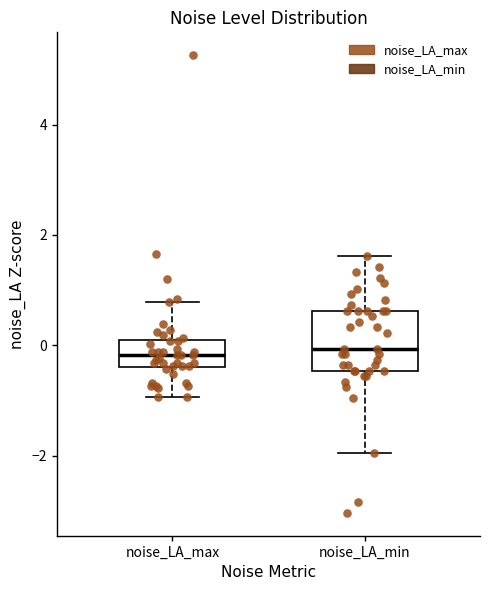

Reading left to right, transcribe this box plot: for each box, give where its median line is, the range the box spans, and where its two whiskers end, as read against the y-axis. The values are not printed on the chart, so give them approximately, as read against the axis.

noise_LA_max: median -0.2, box -0.4 to 0.0, whiskers -1.0 to 0.8
noise_LA_min: median 0.0, box -0.4 to 0.6, whiskers -2.0 to 1.6